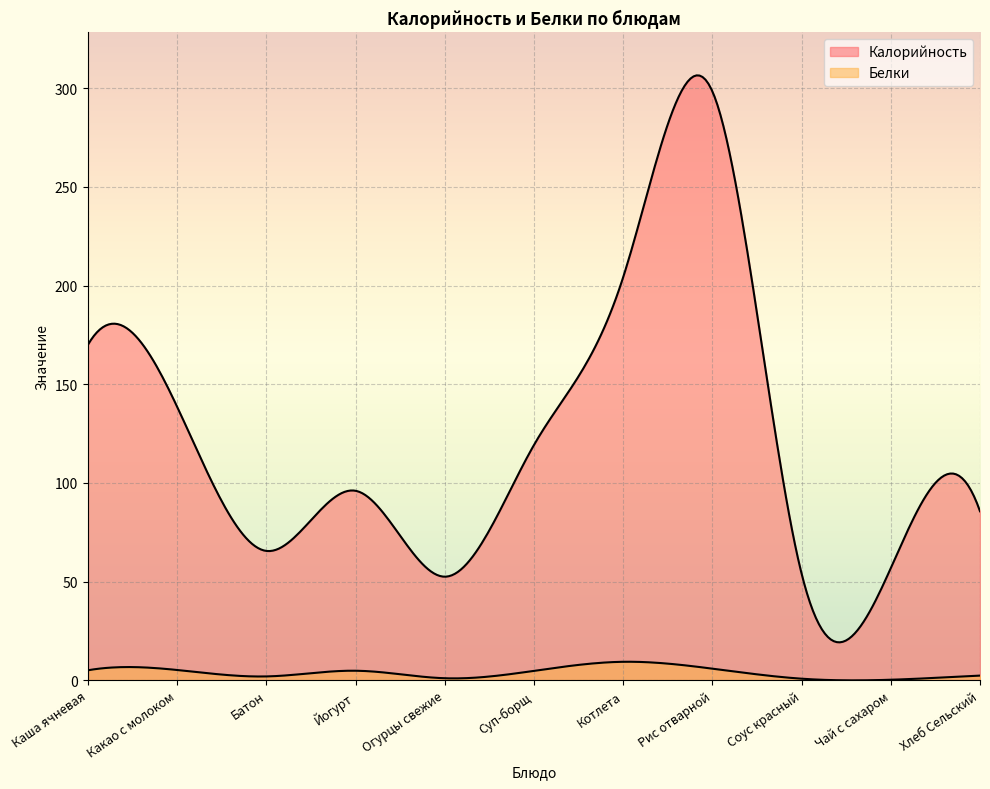

The Калорийность series shows 45.9 at Йогурт. True or false?

False